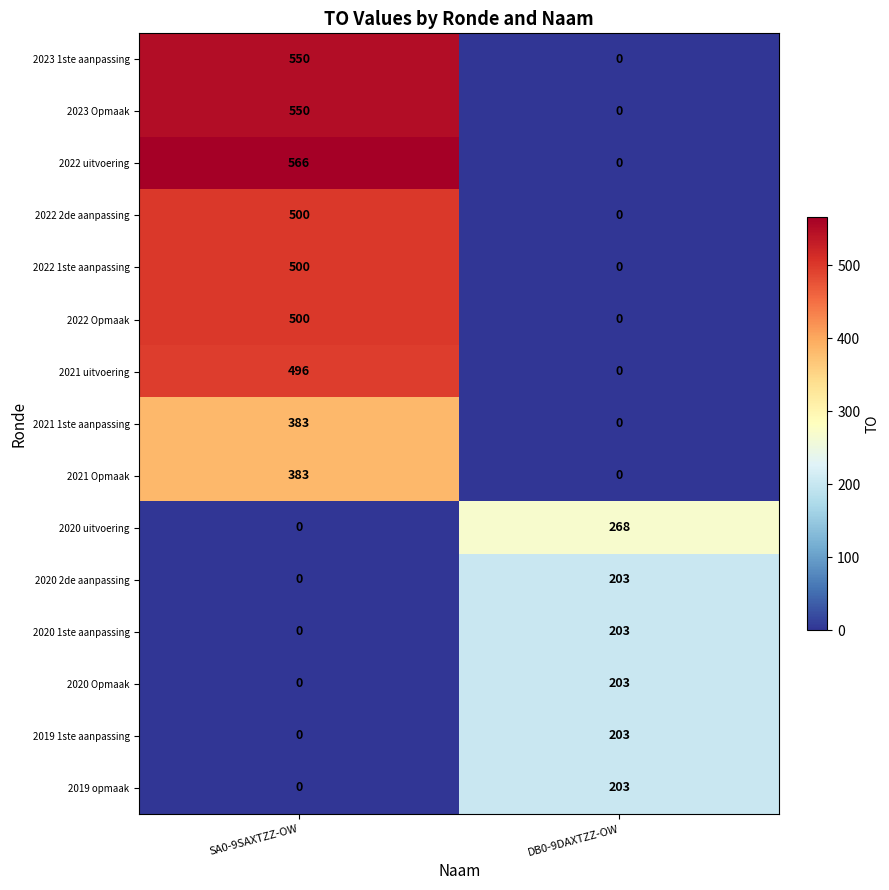

At which category is the sum across all series the highest?

SA0-9SAXTZZ-OW